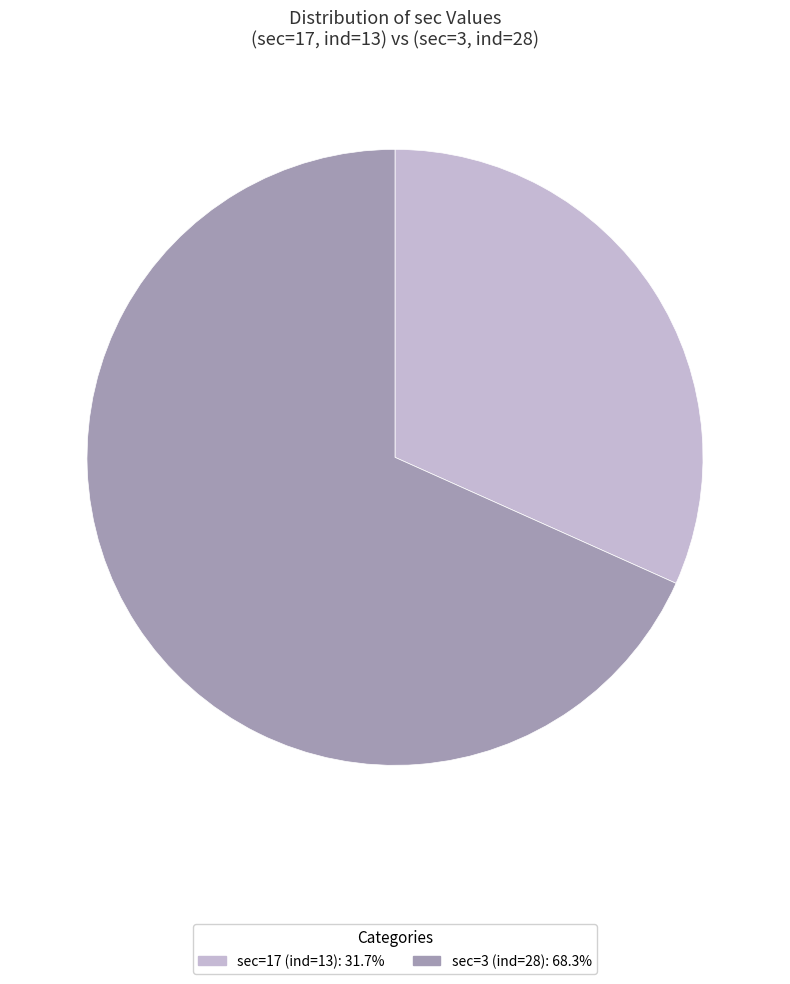

Does any single category account for the majority?

Yes